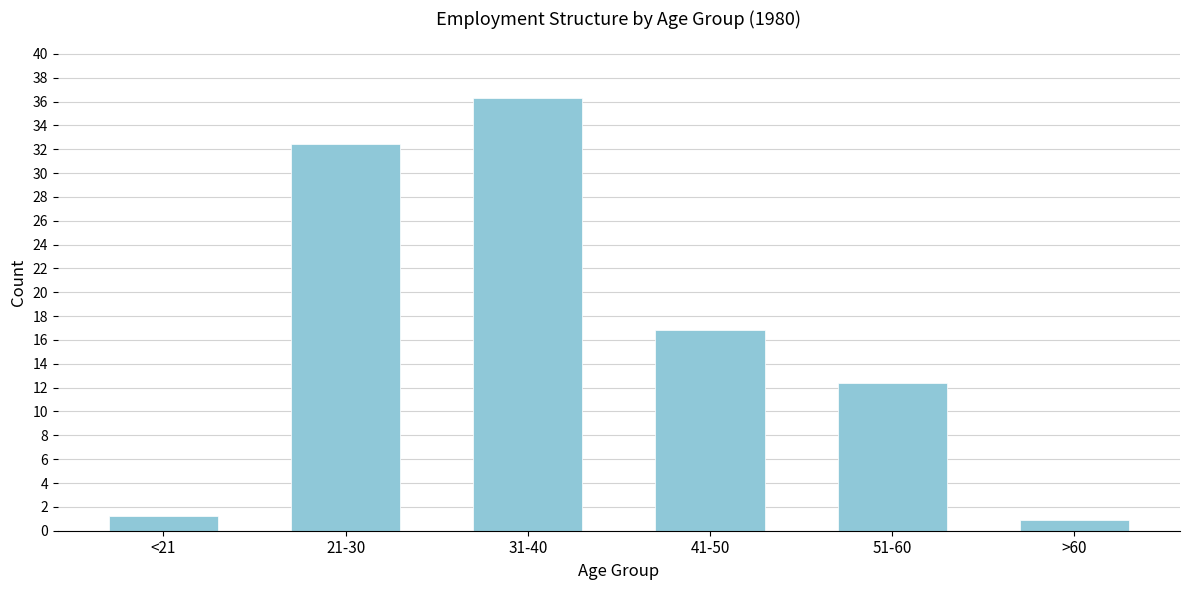

Reading left to right, what are all the values shown in this chart?

1.2	32.4	36.3	16.8	12.4	0.9